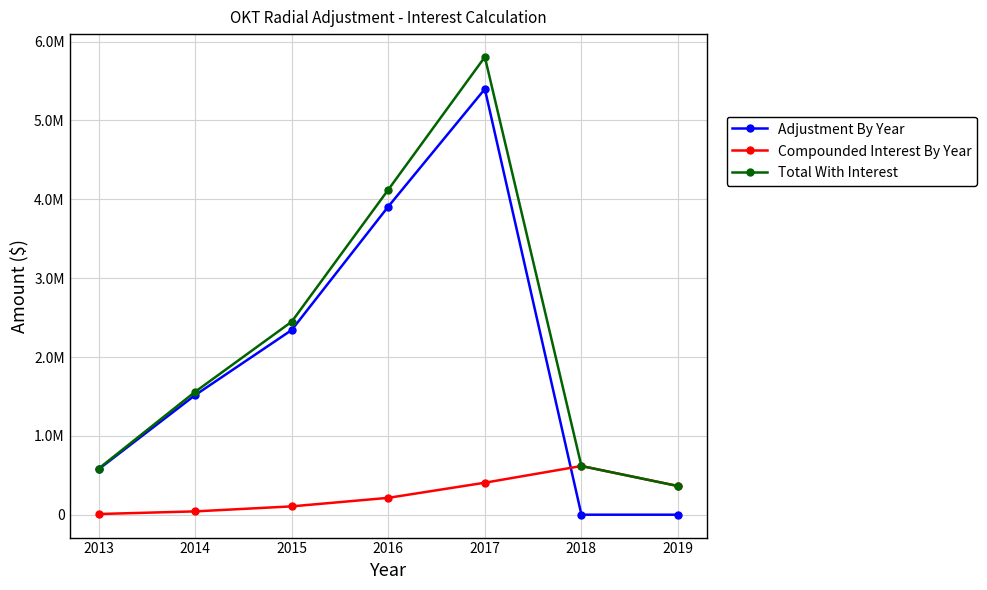

What is the difference between the second highest and minimum values in the Adjustment By Year series?

3908075.6